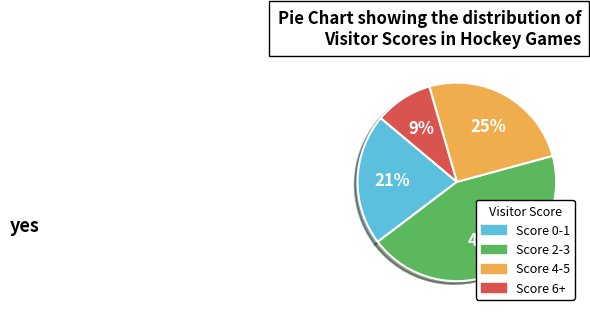

Is there any slice that represents more than half of the pie?

No